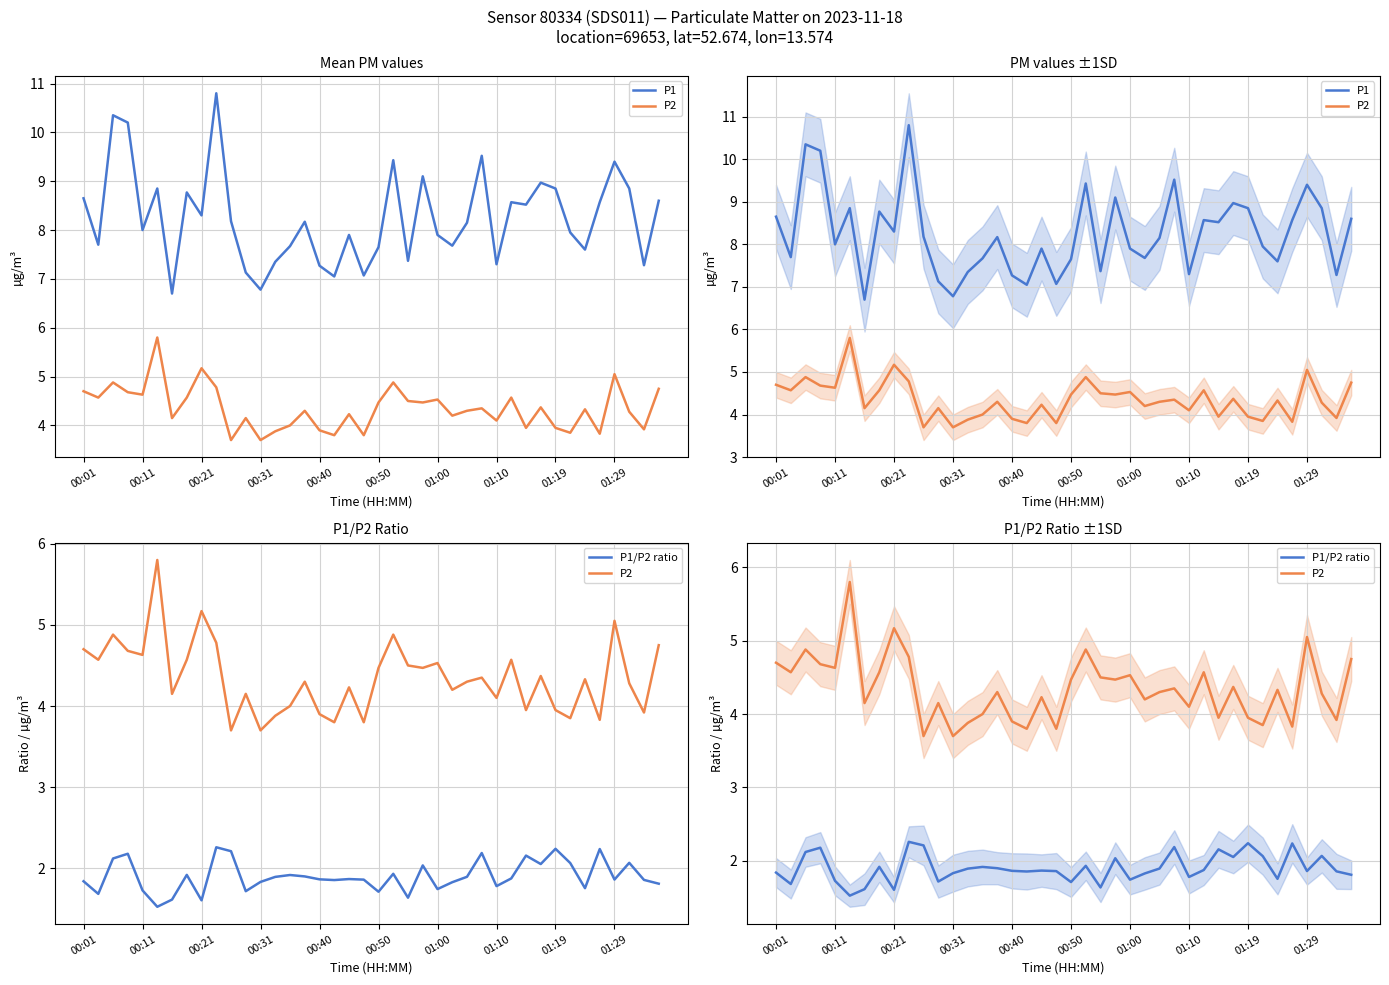

At which label does P2 first exceed 4?

00:01